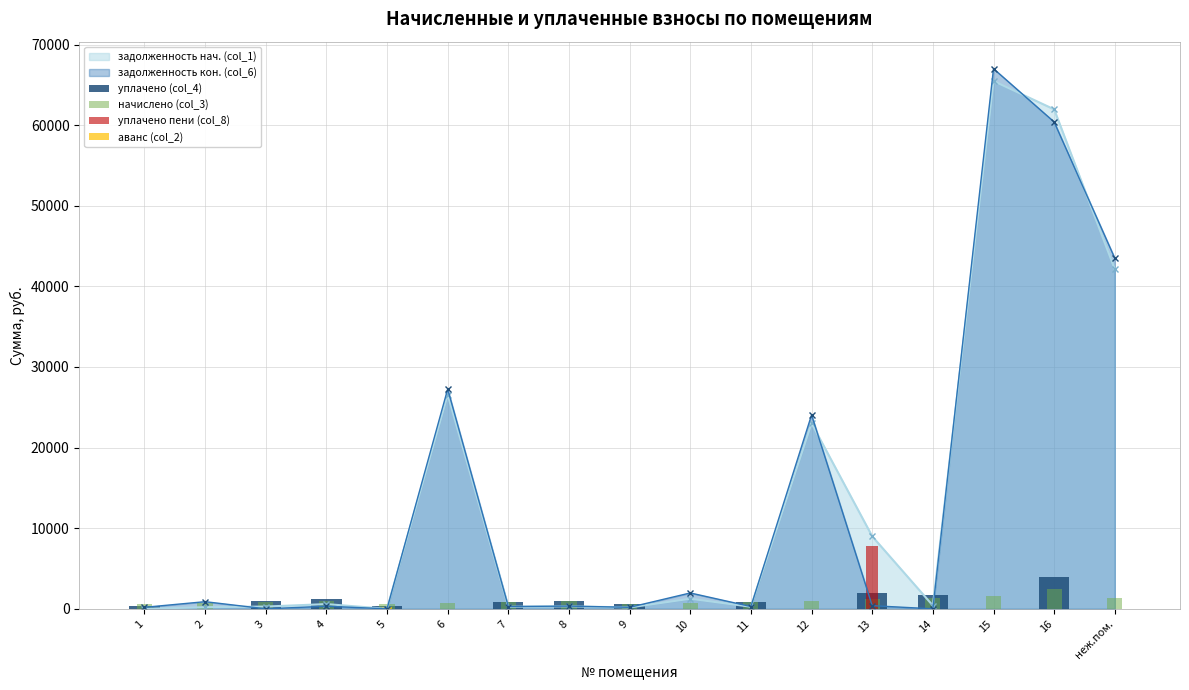

List the labels in order of аванс (col_2) value, smallest first.

1, 2, 3, 4, 6, 7, 8, 9, 10, 11, 12, 13, 14, 15, 16, неж.пом., 5